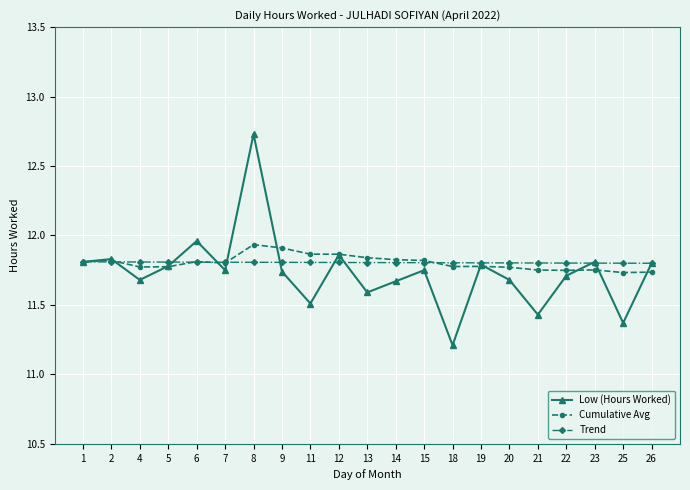

How many Cumulative Avg values are between 11 and 12?

21